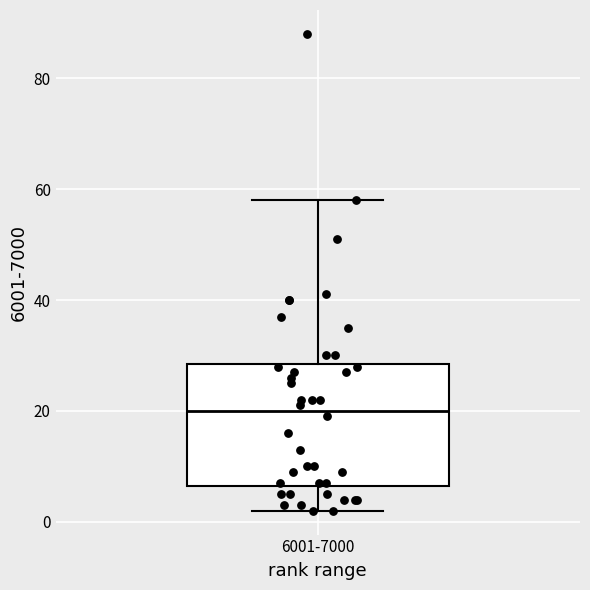

Transcribe this box plot: give where the median line is, the range the box spans, and where the two whiskers end, as read against the y-axis. The values are not printed on the chart, so give them approximately, as read against the axis.

median 20, box 6 to 28, whiskers 2 to 58